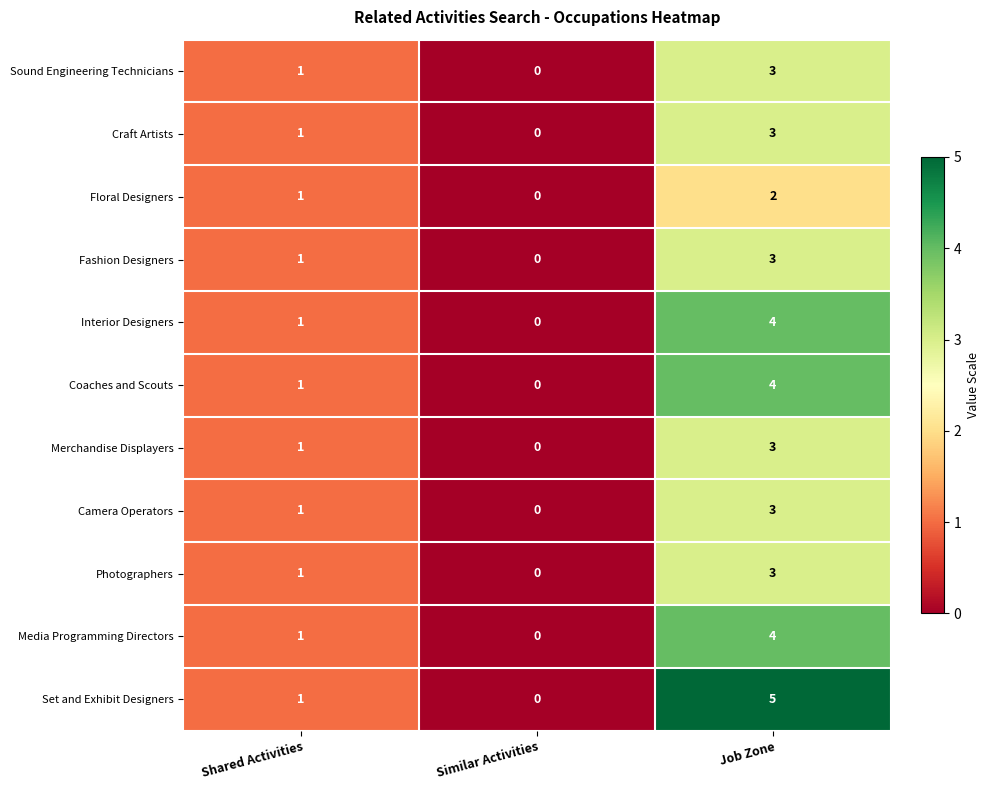

What is the maximum value shown in the chart?

5